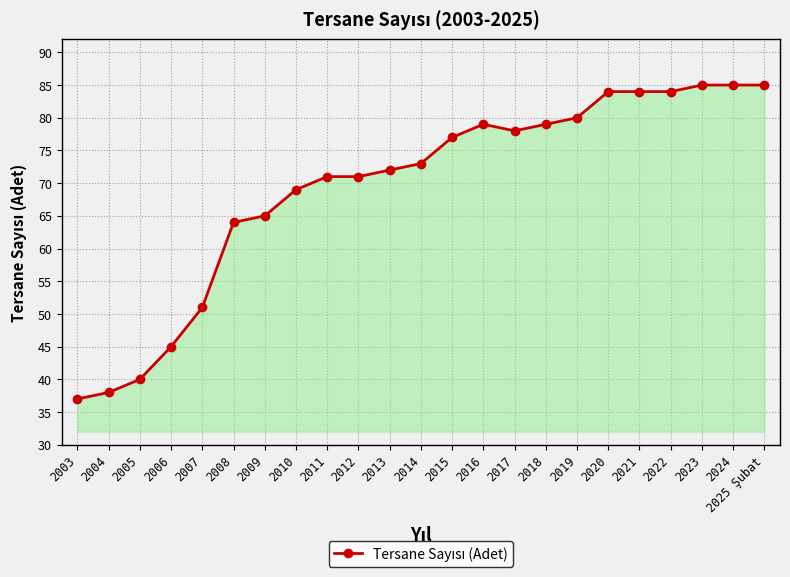

What is the label of the 2nd point from the left?

2004